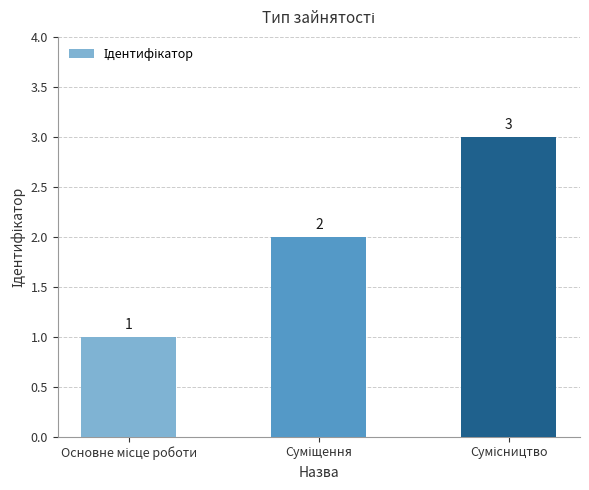

Count the values in the range 1 to 3.

3